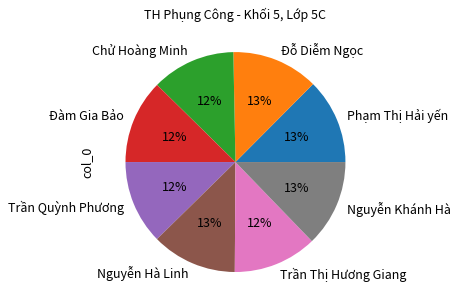

How many slices are in this pie chart?

8